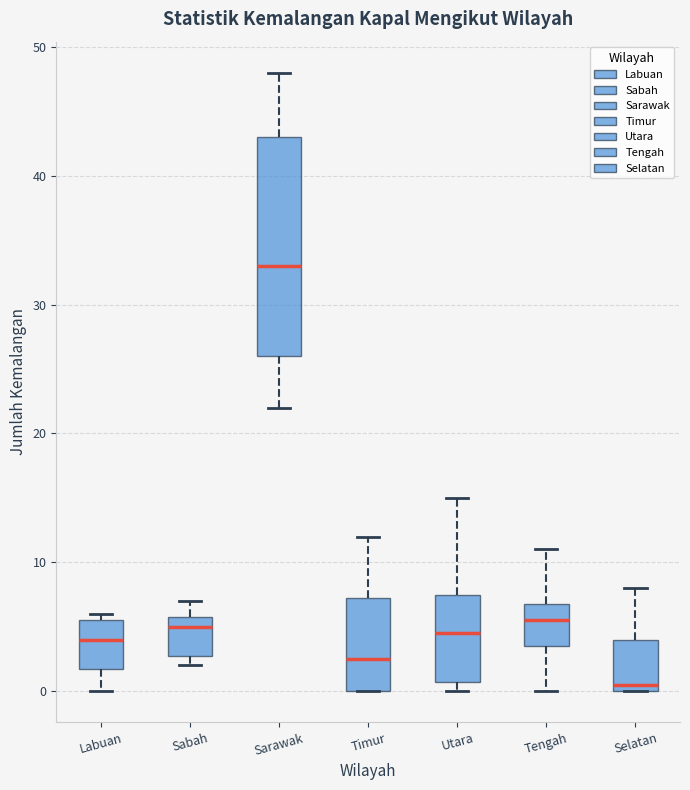

Where does the lower whisker of the box for Tengah end on the y-axis? The values are not printed on the chart, so give them approximately, as read against the axis.

0